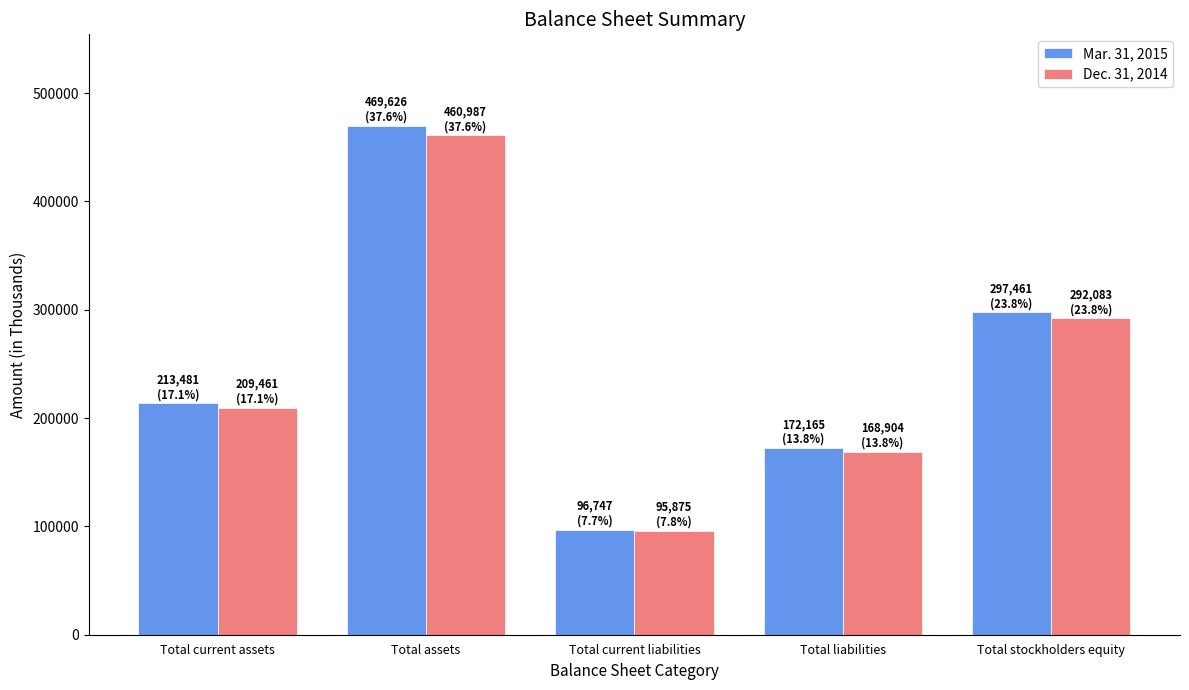

Which series has the largest range (max minus min)?

Mar. 31, 2015